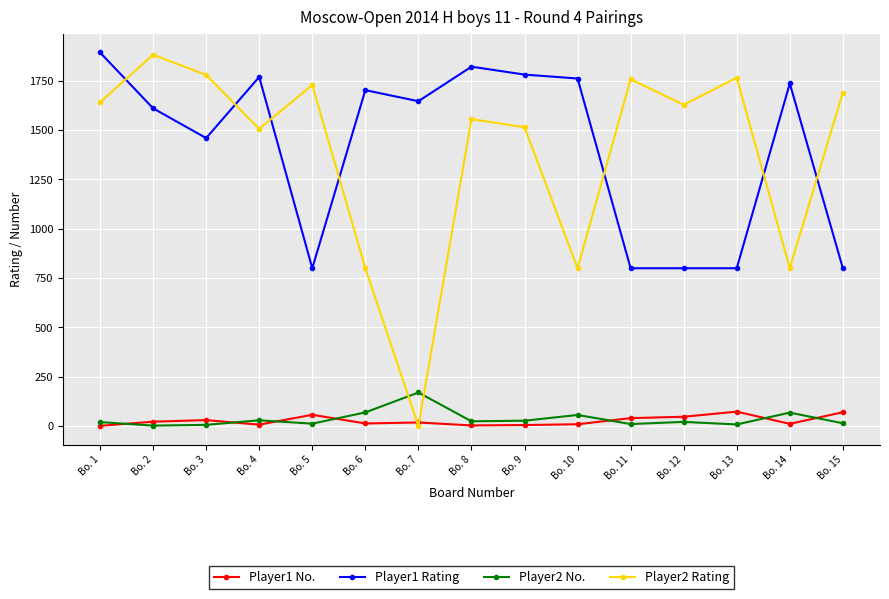

What is the total value across all series at Bo. 4?

3313